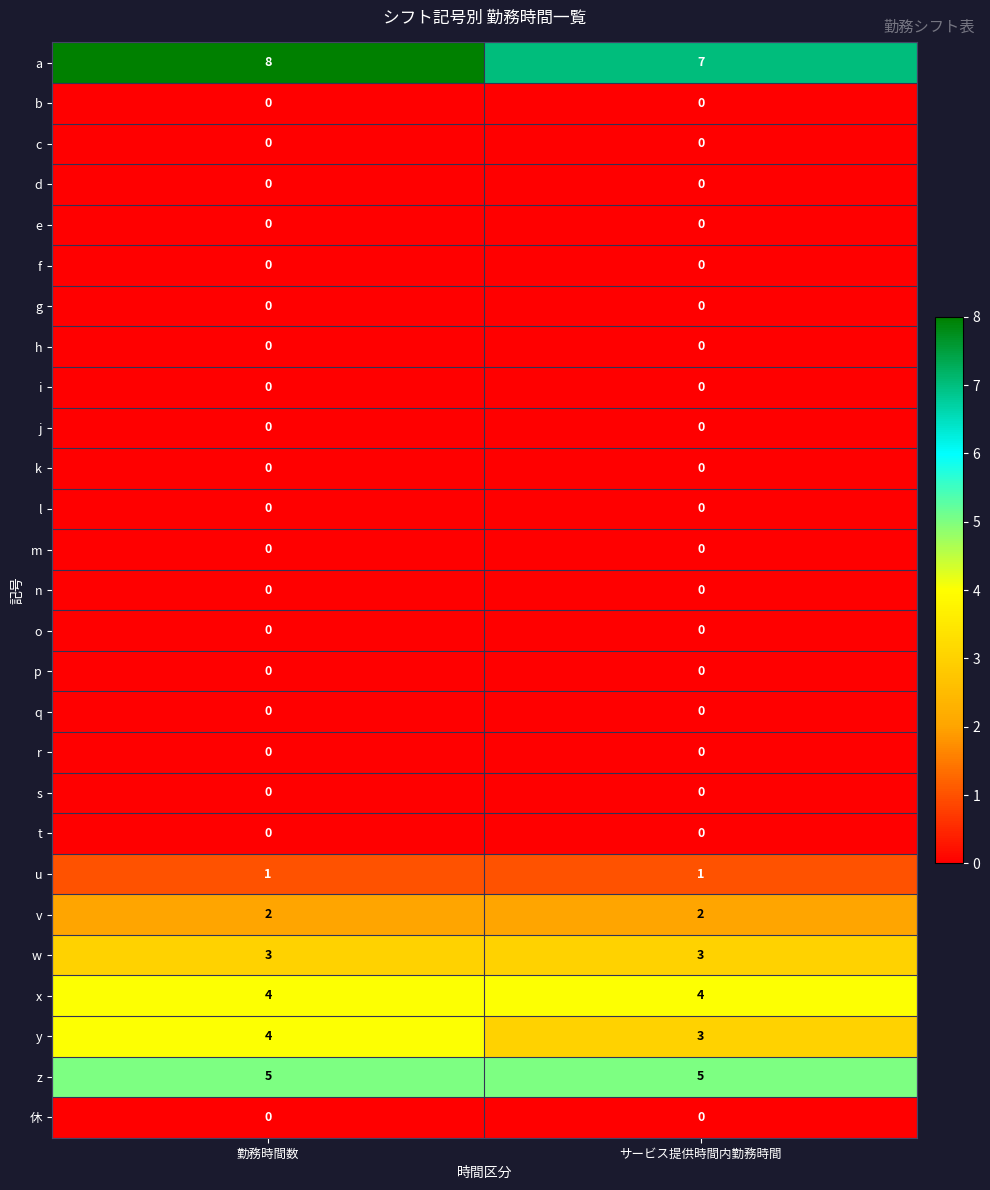

How many data points does each series have?

2